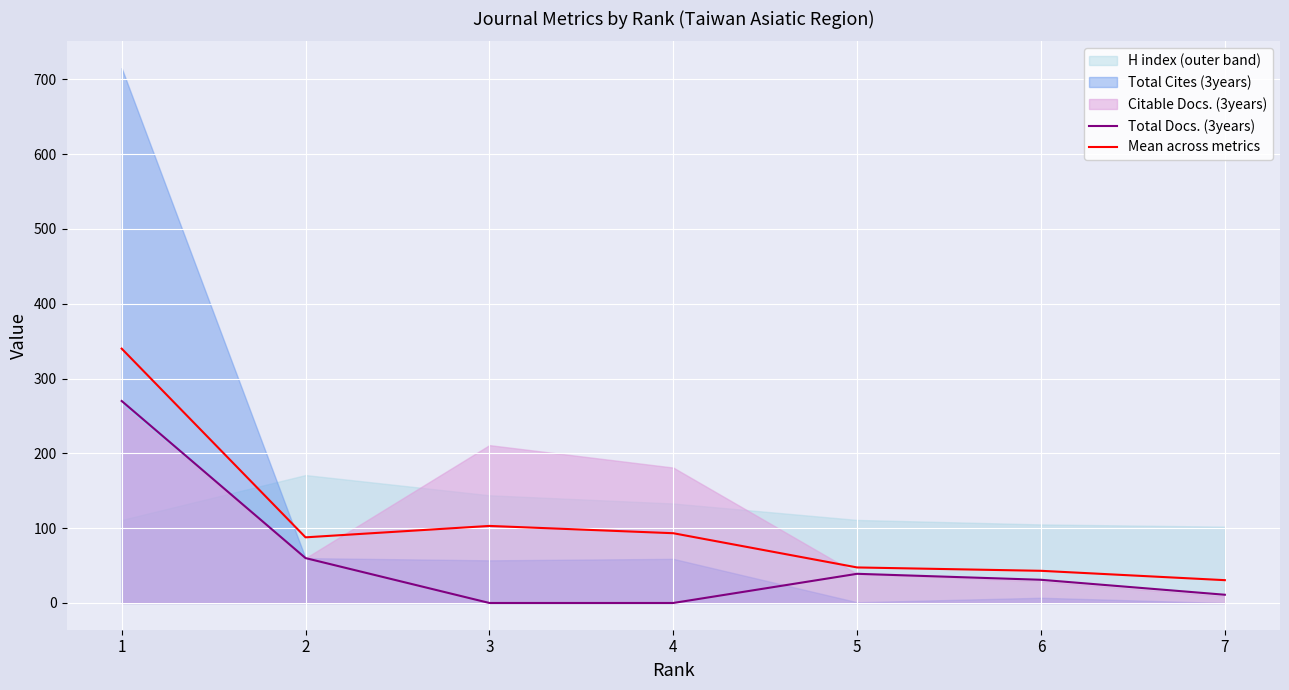

True or false: Total Docs. (3years) and Mean across metrics intersect in this chart.

False